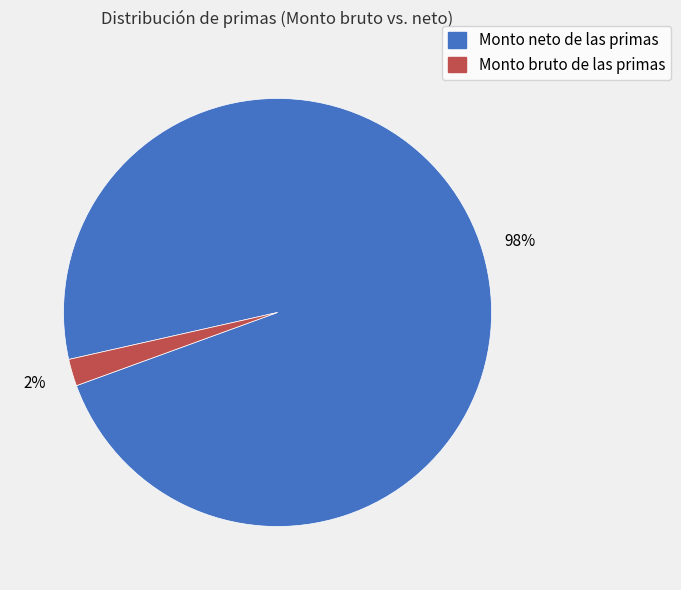

To the nearest percent, what is the difference between the largest and smallest slice percentages?

96%